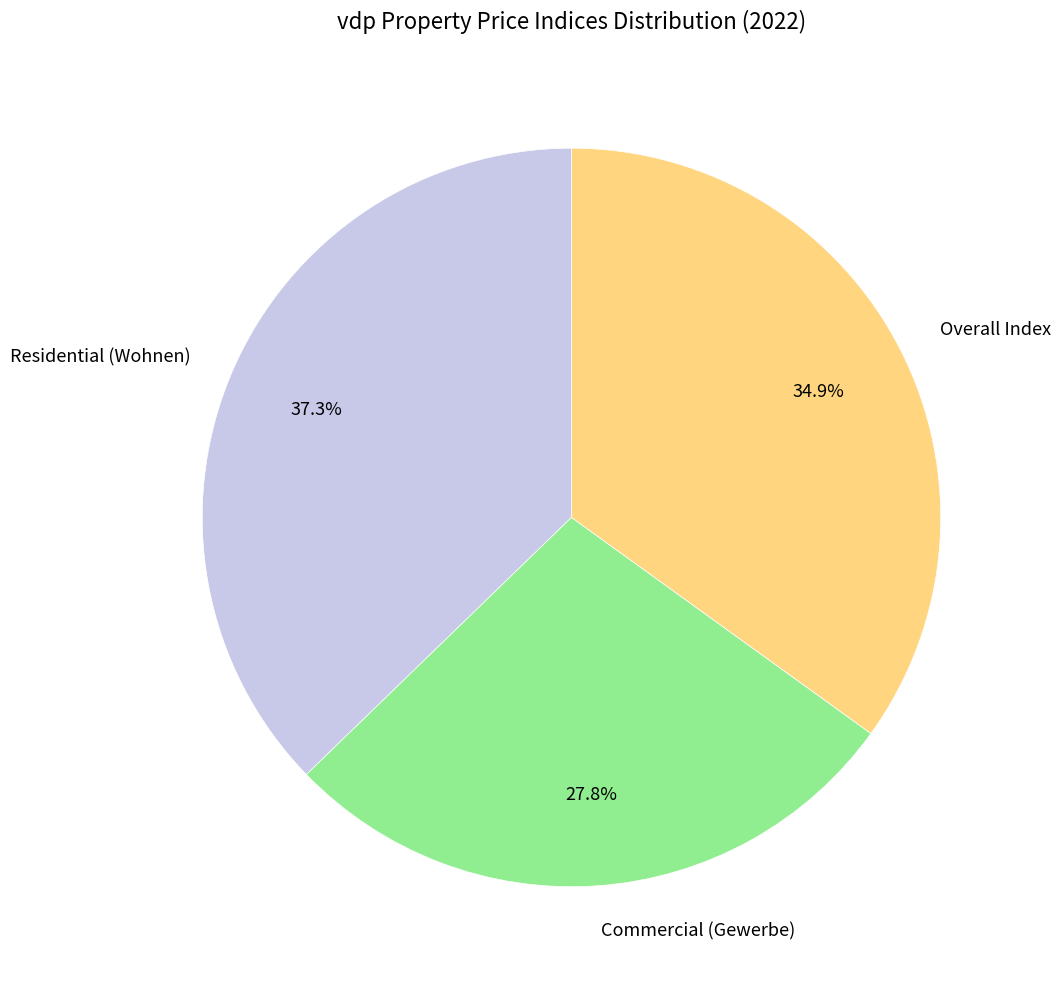

Rank the categories by value from lowest to highest.

Commercial (Gewerbe), Overall Index, Residential (Wohnen)